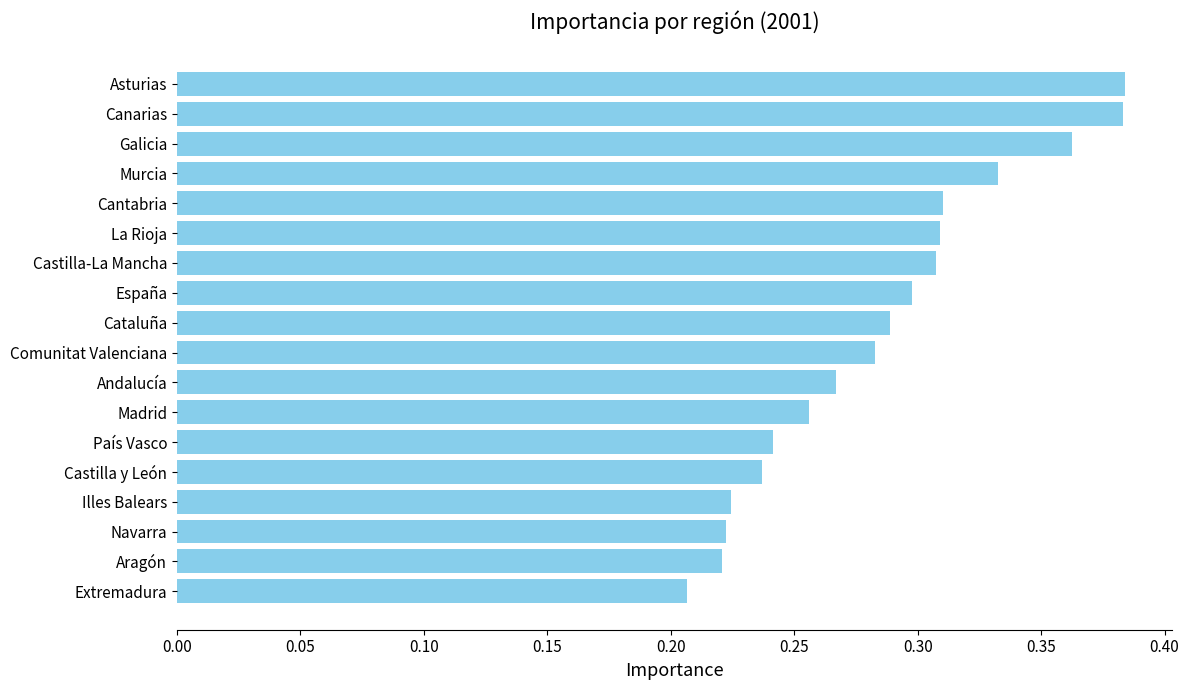

The chart shows a value of 0.1 at Andalucía. True or false?

False